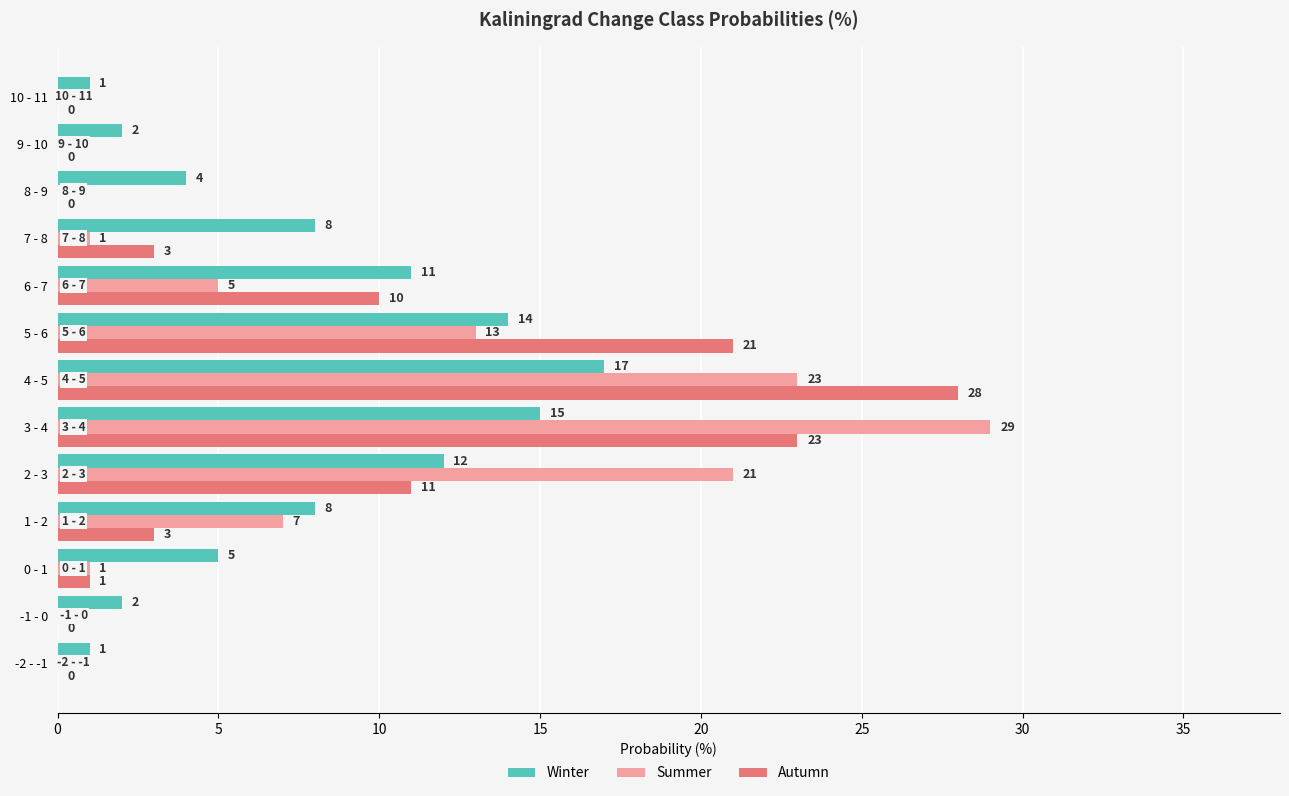

Read the Winter value at 3 - 4.

15